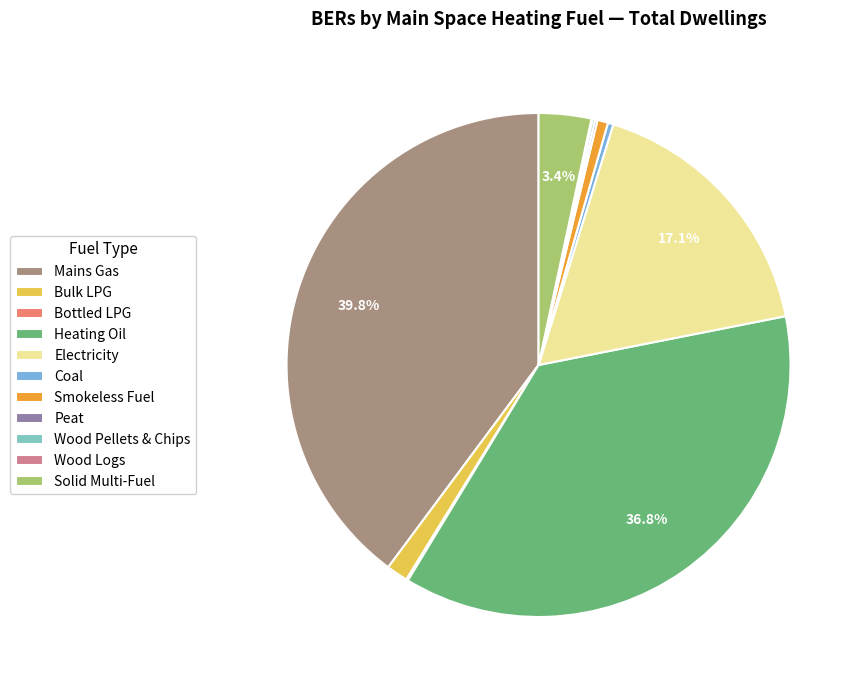

Which slice is the largest?

Mains Gas